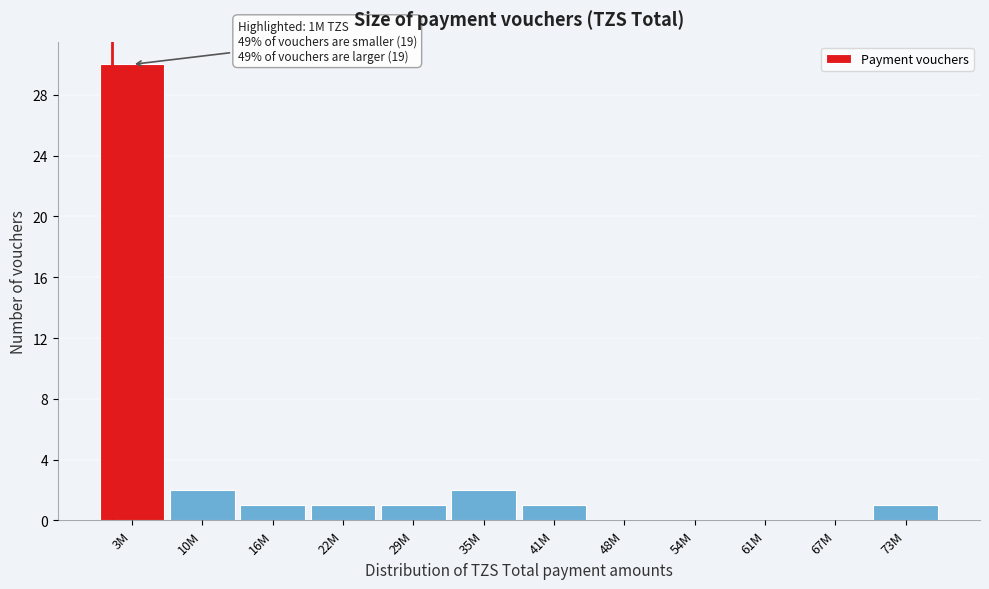

Reading right to left, what are all the values shown in this chart?

73M=1	67M=0	61M=0	54M=0	48M=0	41M=1	35M=2	29M=1	22M=1	16M=1	10M=2	3M=30